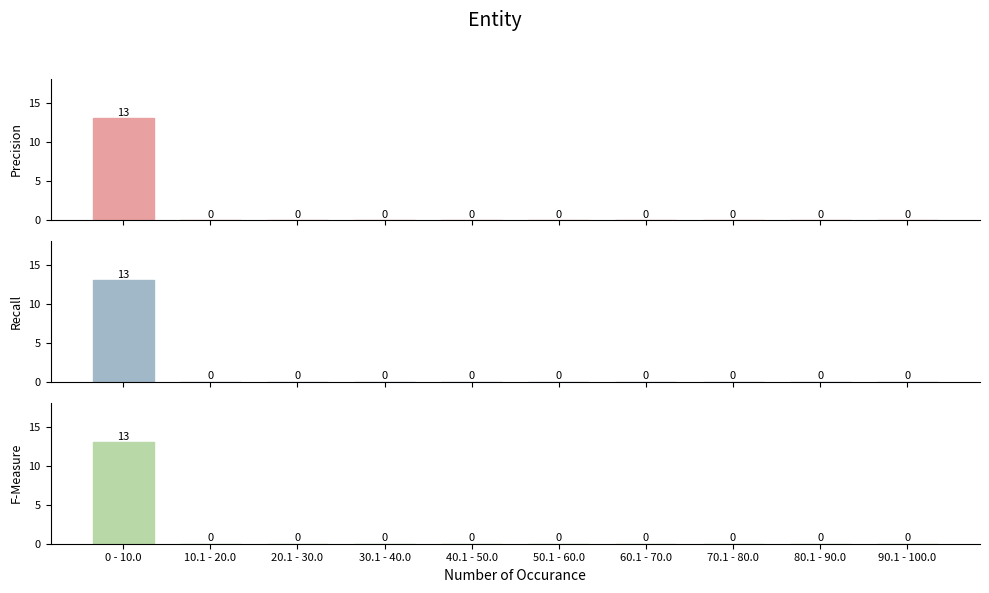

The value of Recall at 10.1 - 20.0 is 0. True or false?

True